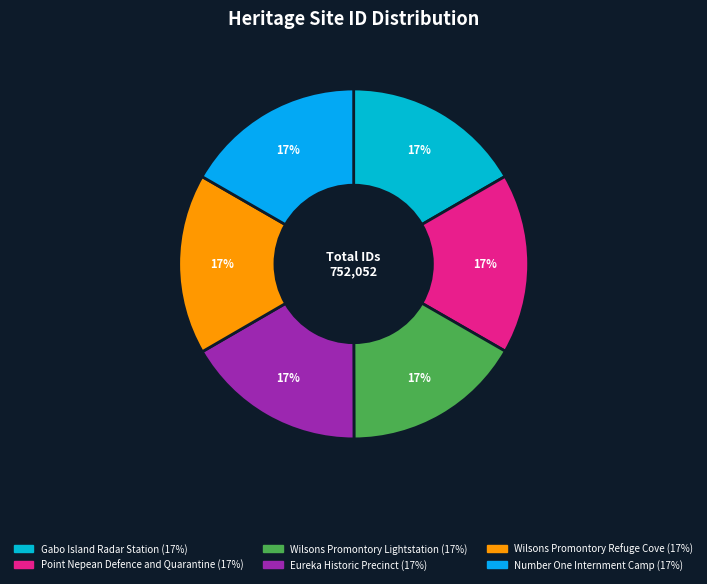

How many slices are in this pie chart?

6